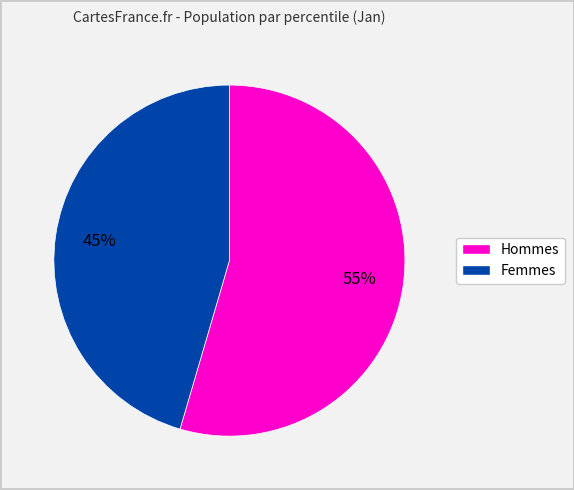

To the nearest percent, what is the average slice percentage?

50%